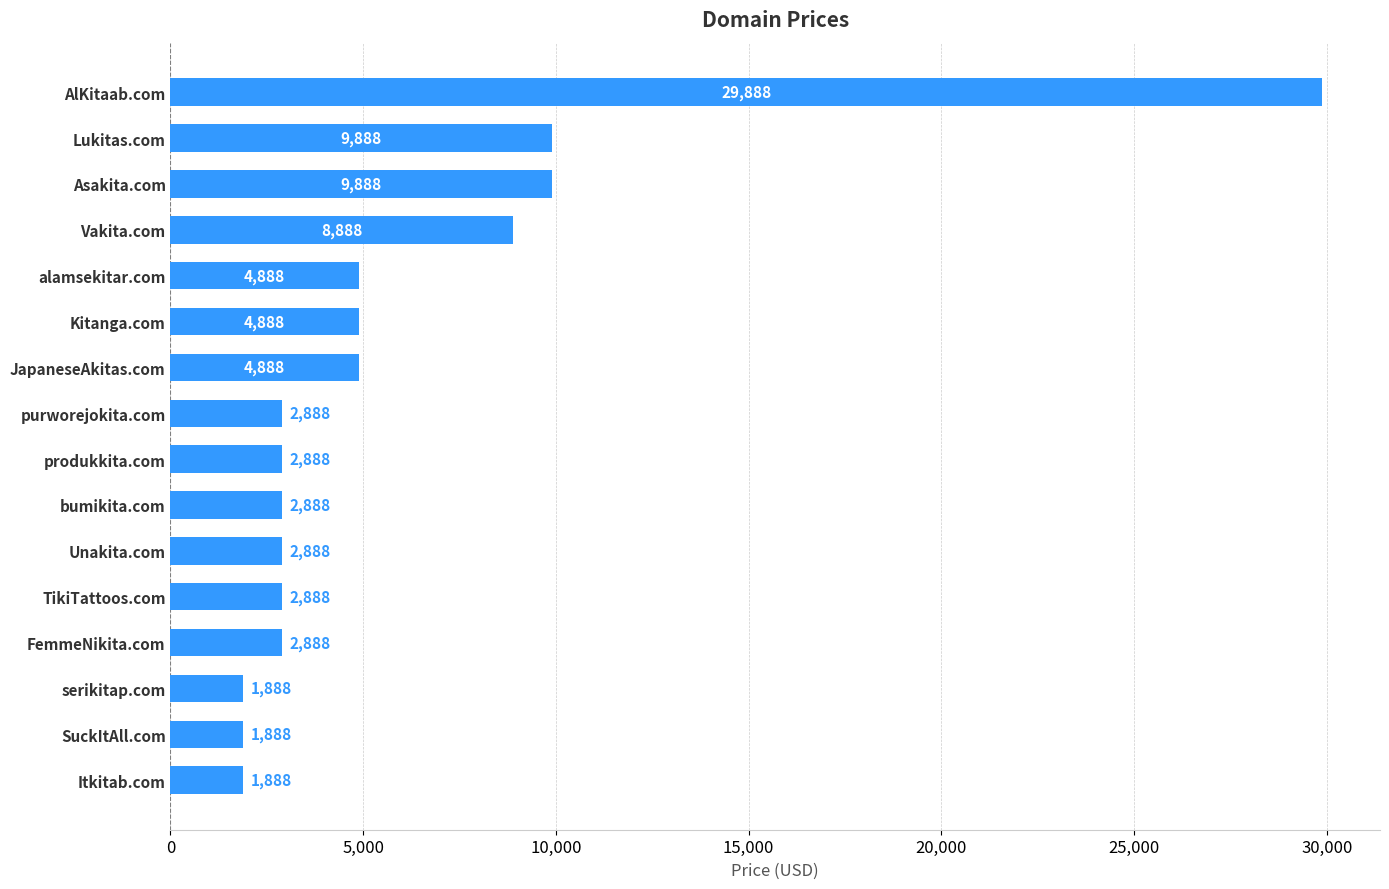

How many bars are there in total?

16